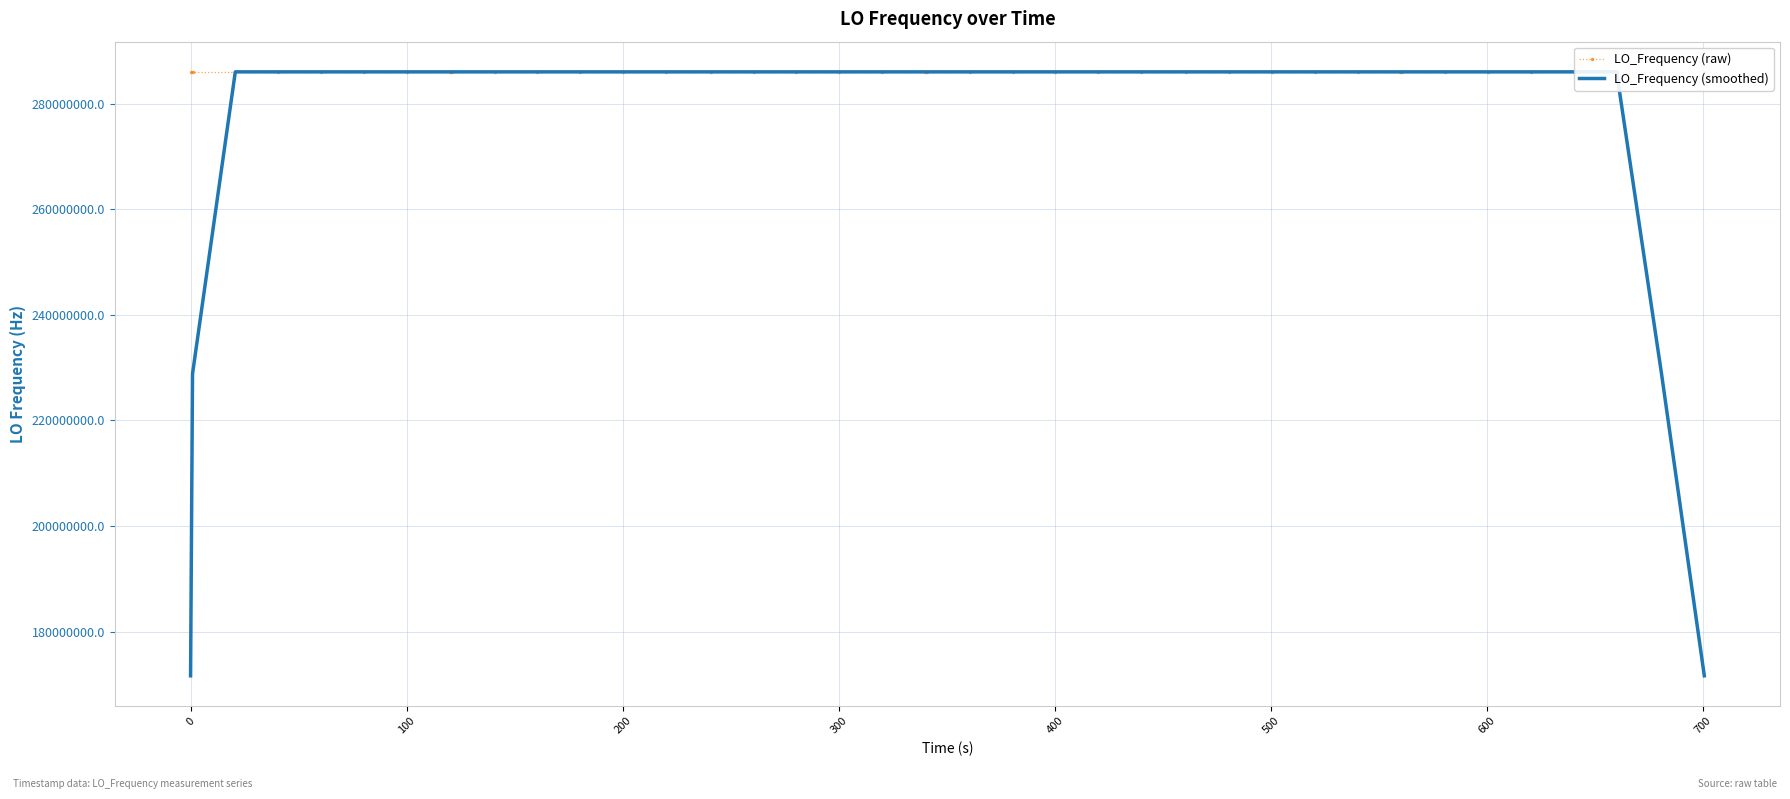

Which series has the largest total across all categories?

LO_Frequency (raw)